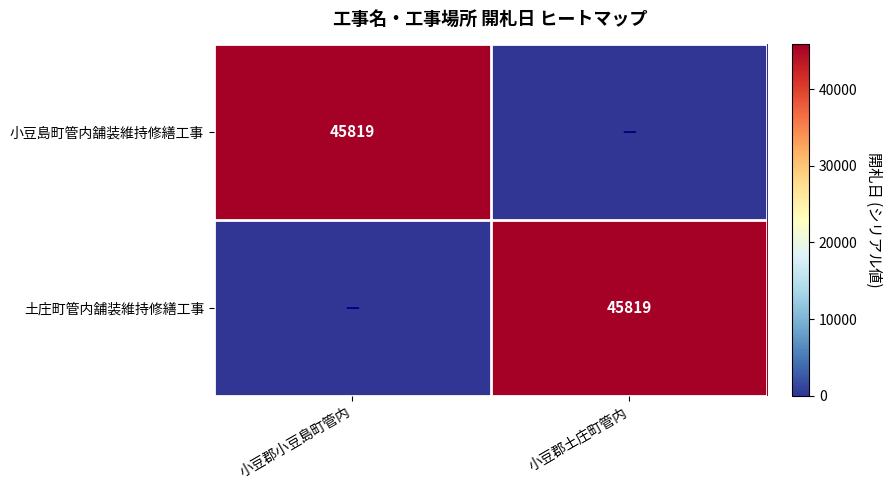

Is it true that 小豆島町管内舗装維持修繕工事 equals 31290 at 小豆郡小豆島町管内?

False